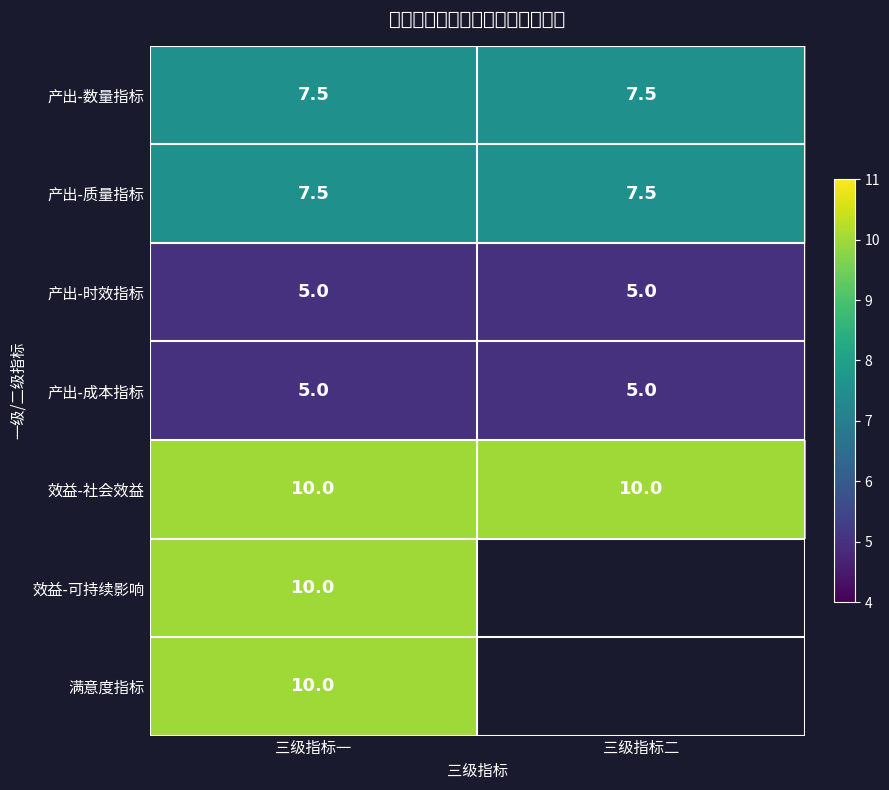

What is the greatest value displayed?

10.0